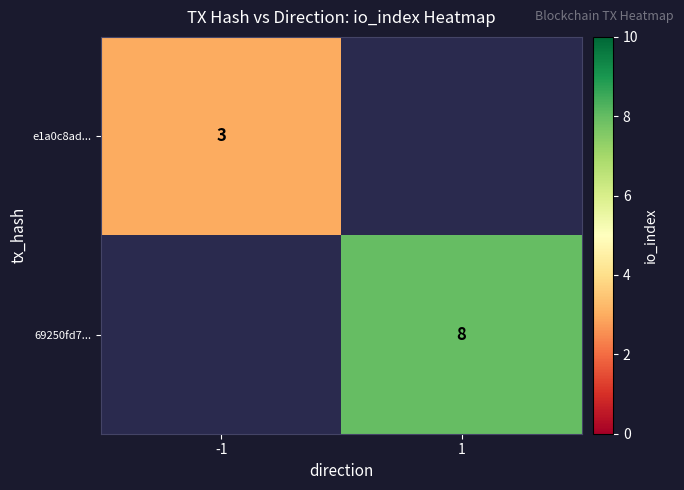

True or false: e1a0c8ad... has a value of 3 at -1.

True